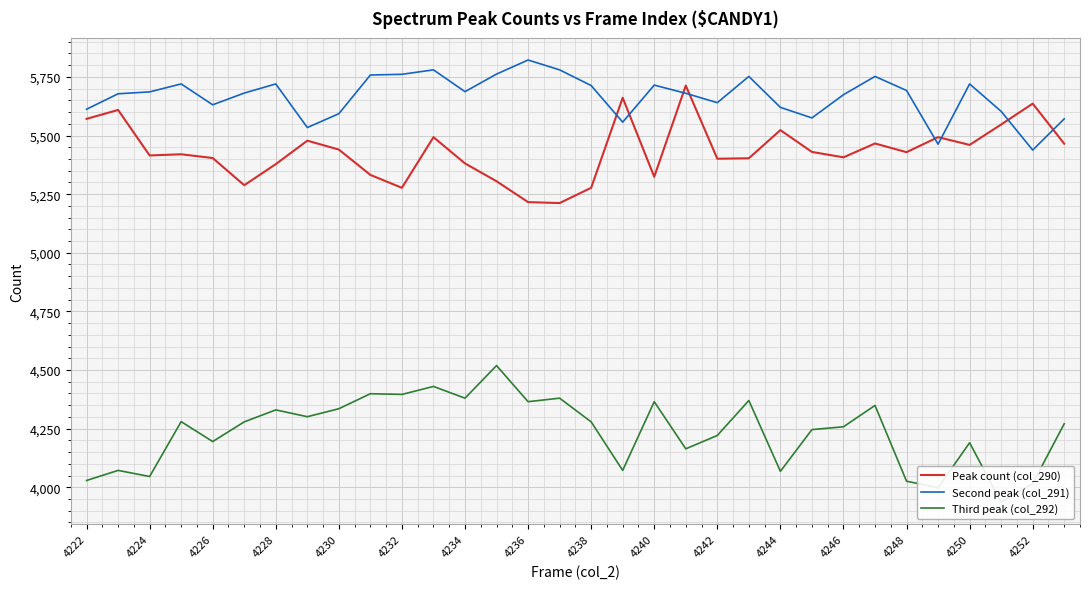

In Second peak (col_291), how many points are lower than both neighbors (excluding endpoints)?

8